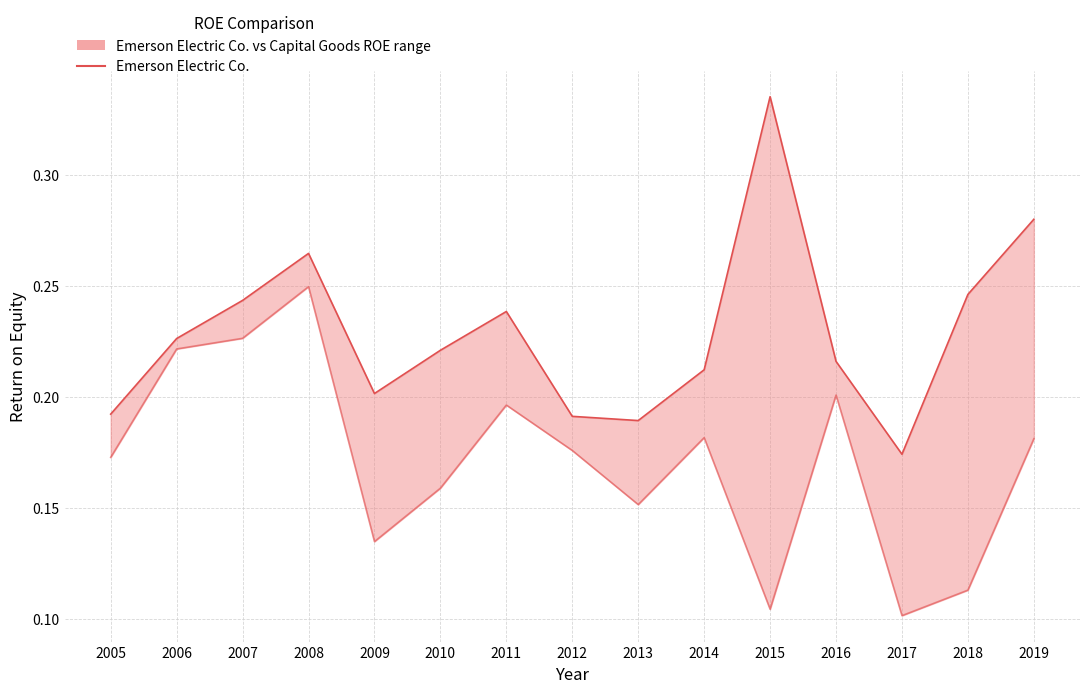

How many categories are shown in the chart?

15